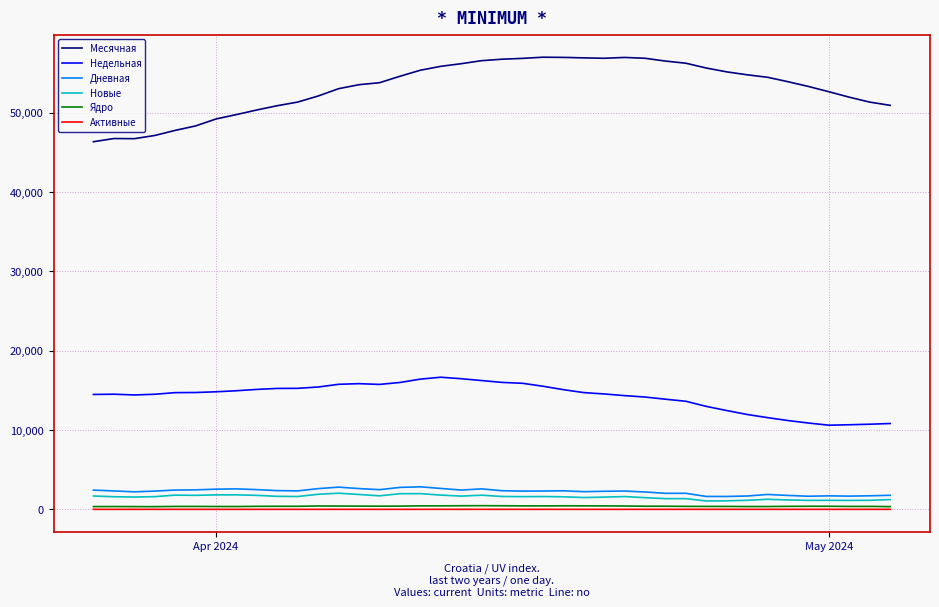

True or false: Месячная and Недельная intersect in this chart.

False